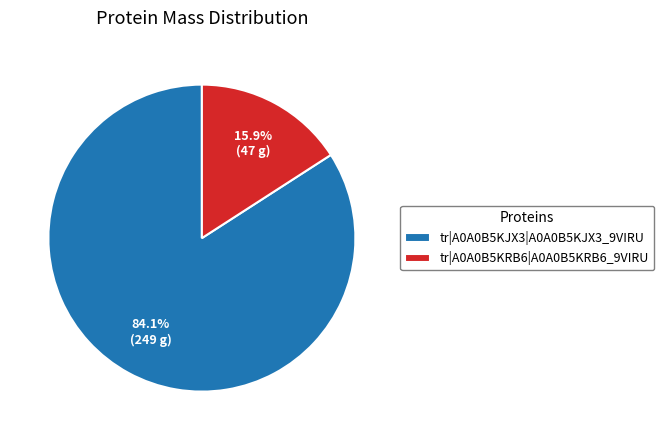

Which category has the biggest portion of the pie?

tr|A0A0B5KJX3|A0A0B5KJX3_9VIRU